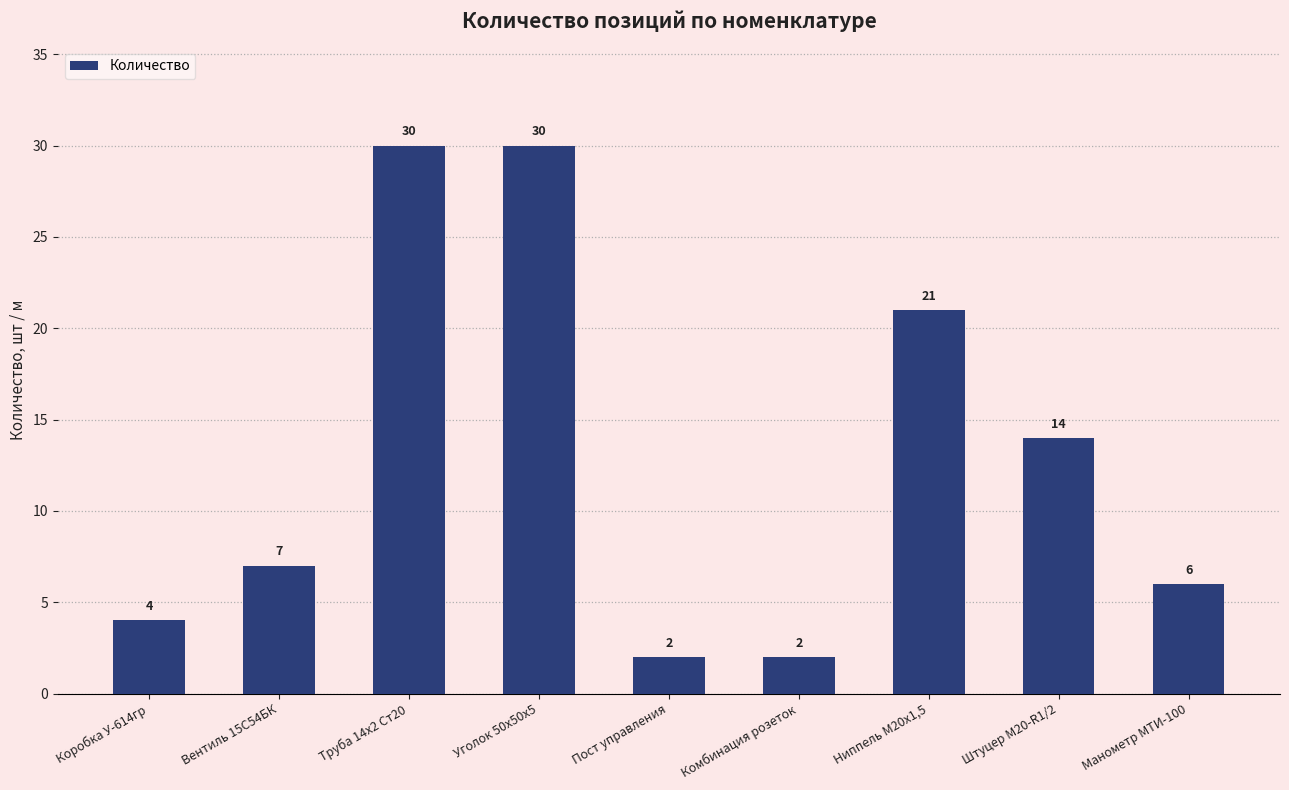

Reading left to right, transcribe all the data shown in this chart.

4	7	30	30	2	2	21	14	6